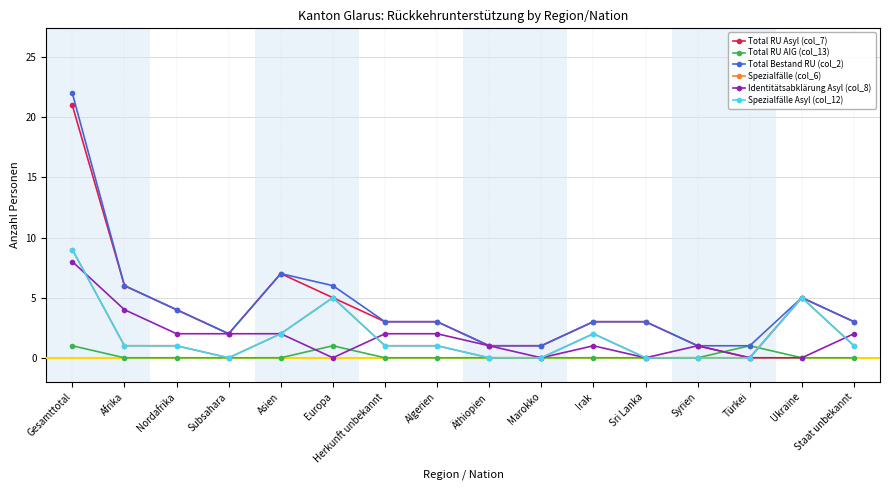

What is the greatest value displayed?

22